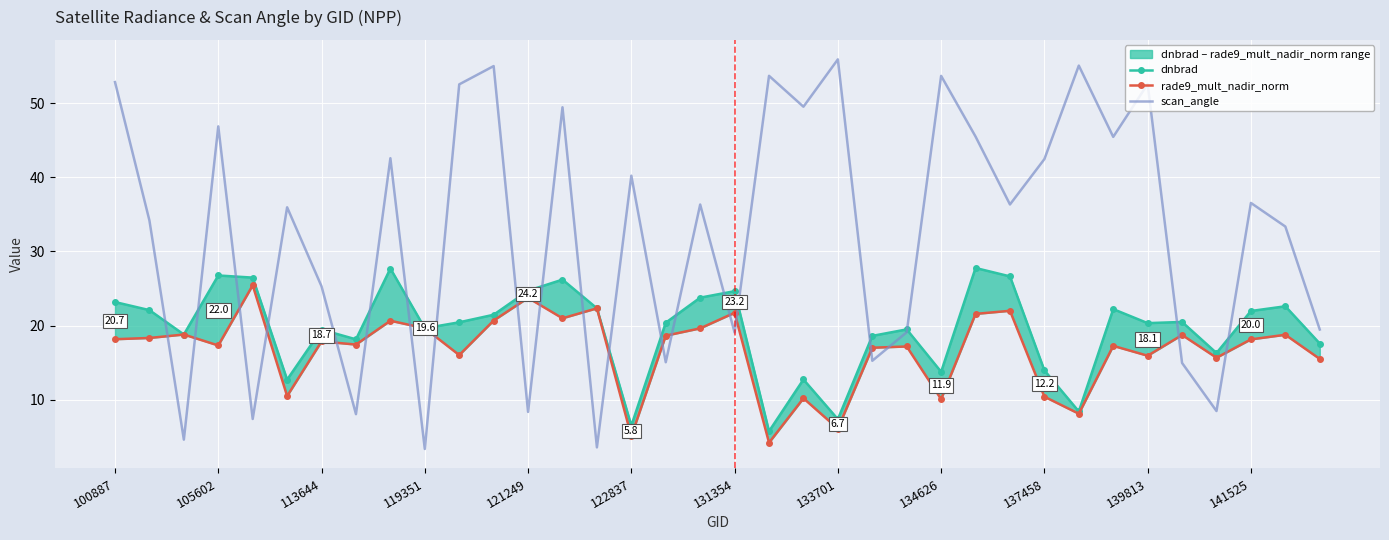

What is the difference between the highest and lowest values at 32?

7.8